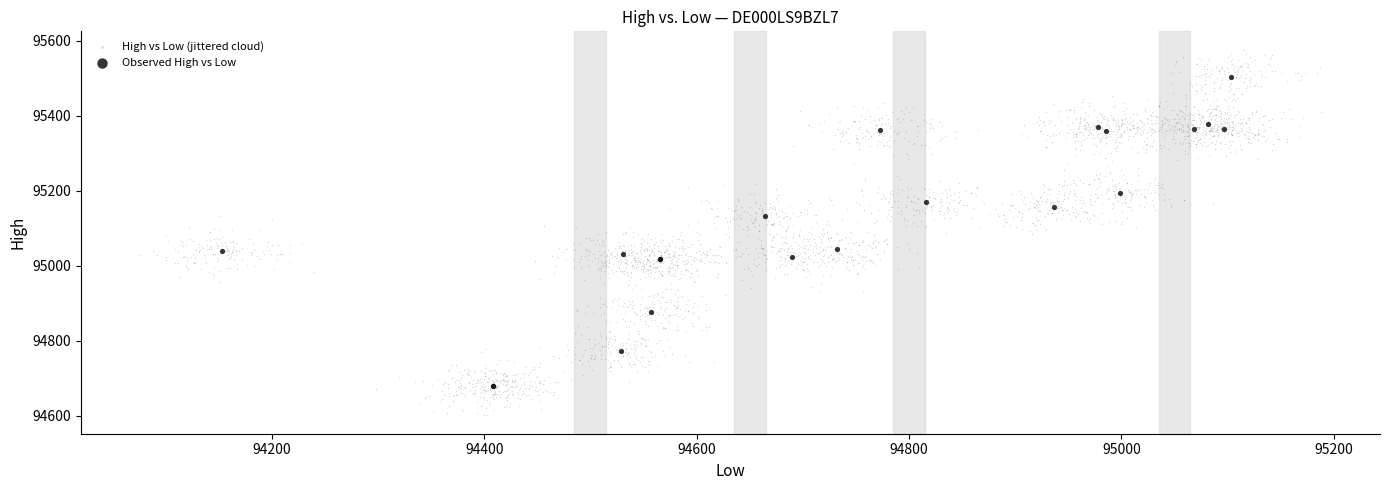

Which series contains the highest Y value?

High vs Low (jittered cloud)